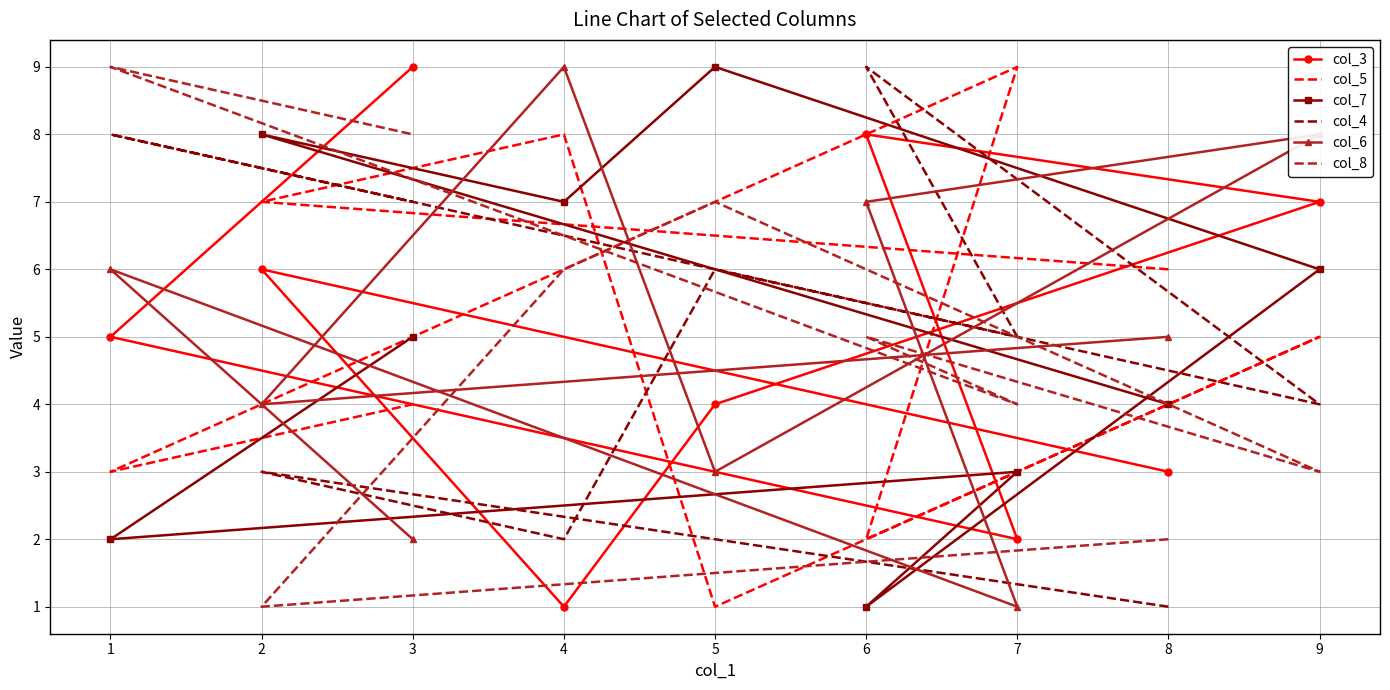

How many series are shown in this chart?

6